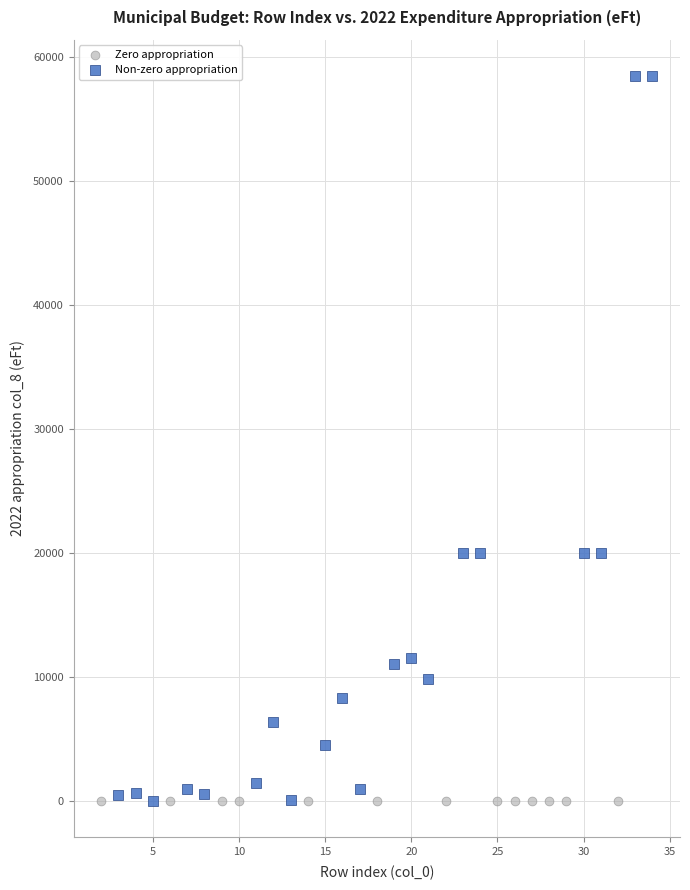

What are all the series names shown in the legend?

Zero appropriation, Non-zero appropriation